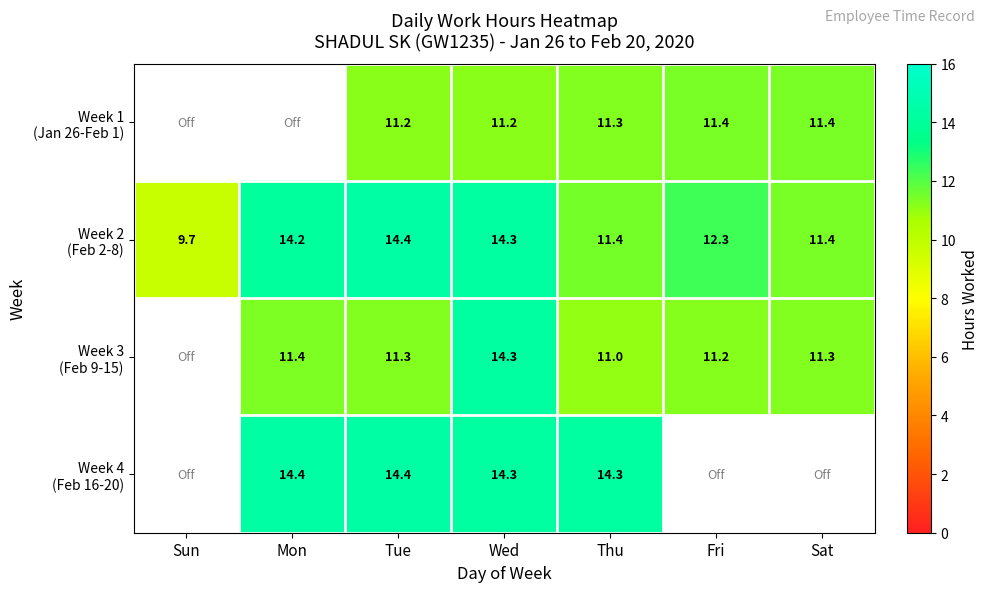

How many values in Week 3 (Feb 9-15) are above zero?

6